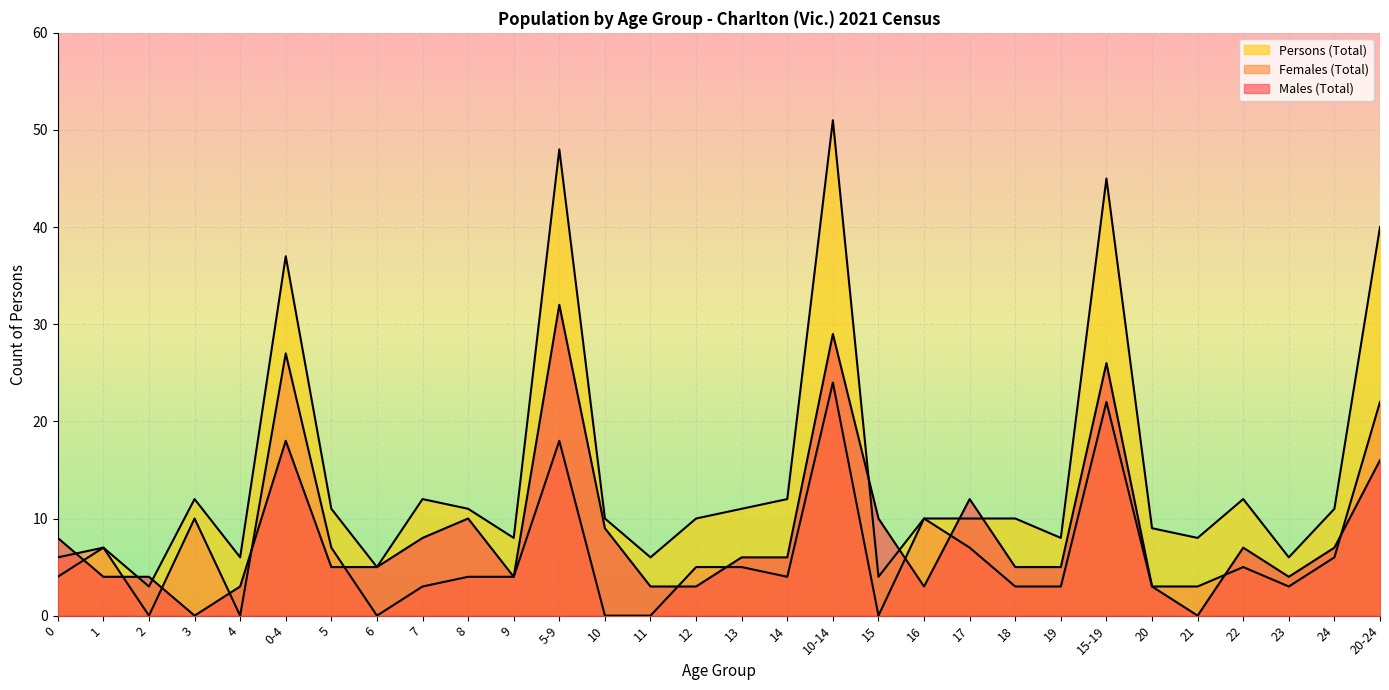

Where is the first local minimum for Persons (Total)?

2